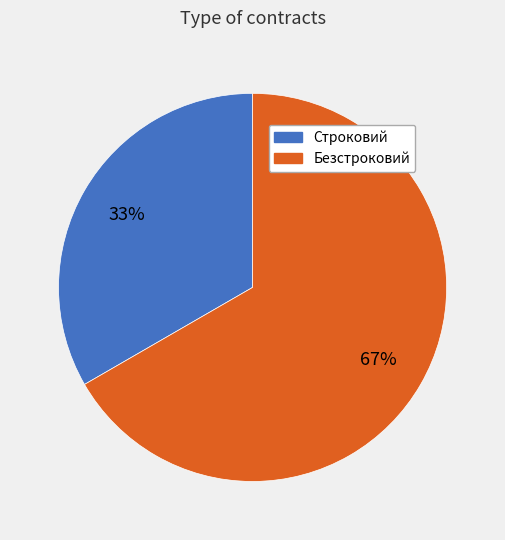

To the nearest percent, what is the average slice percentage?

50%